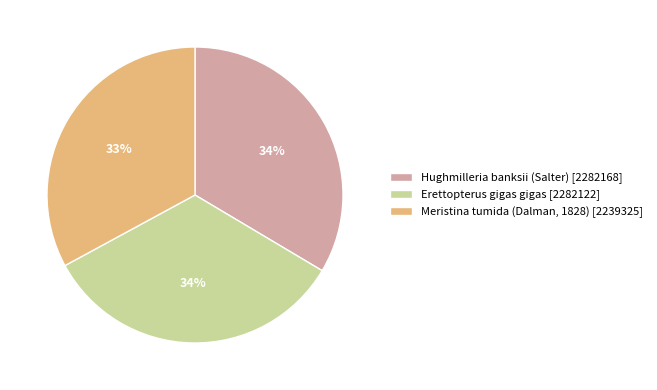

Does any single category account for the majority?

No